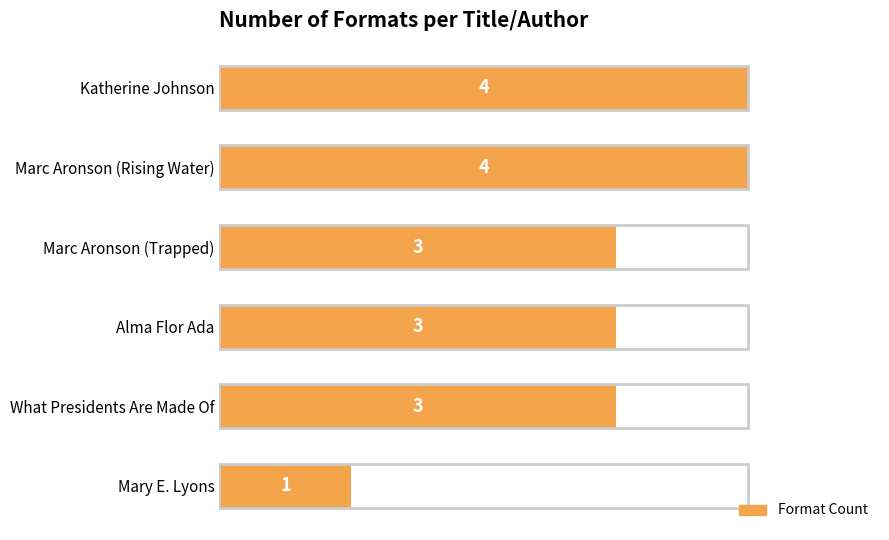

Approximately how many times larger is the value at What Presidents Are Made Of compared to Alma Flor Ada?

1.0